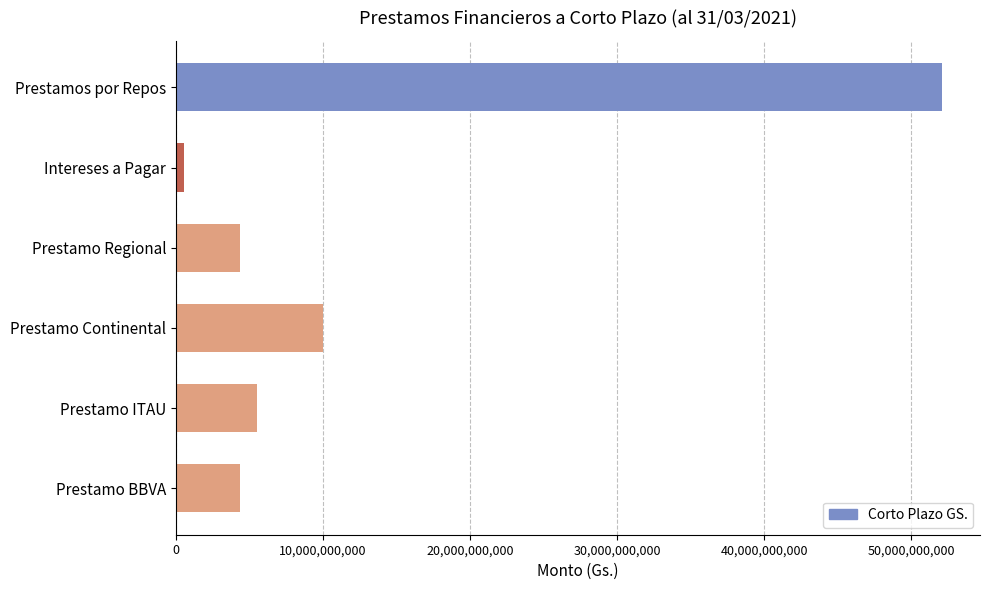

What is the difference between the maximum and second lowest values?

47706819178